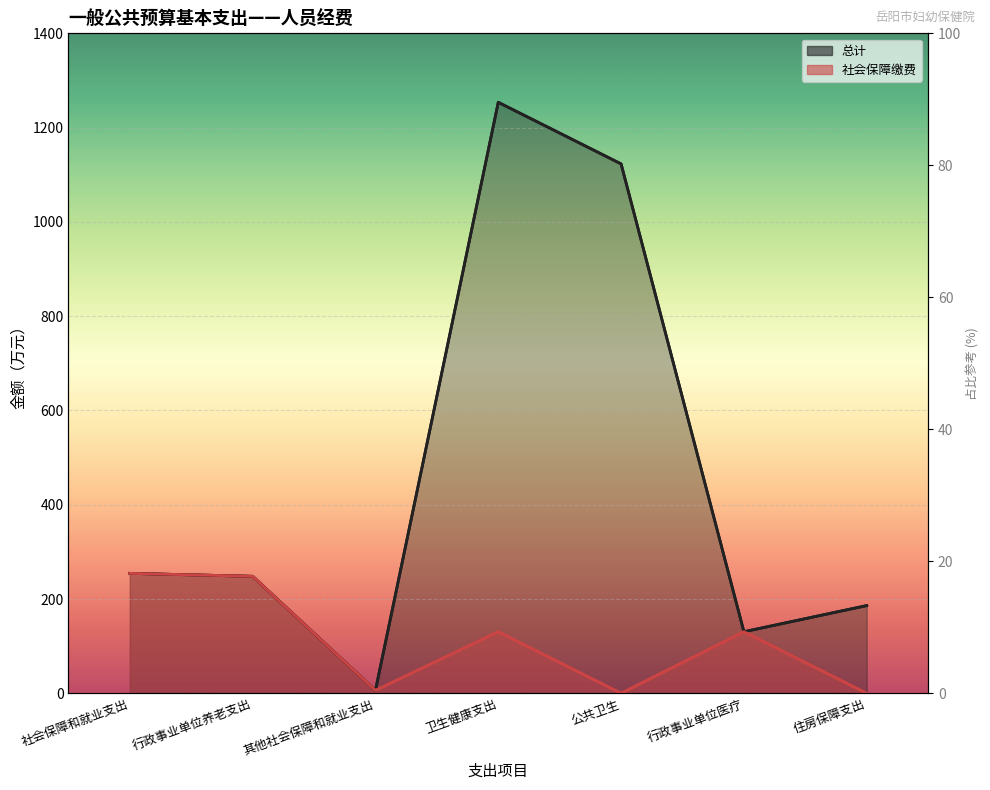

How many data points in 总计 are above 248?

4